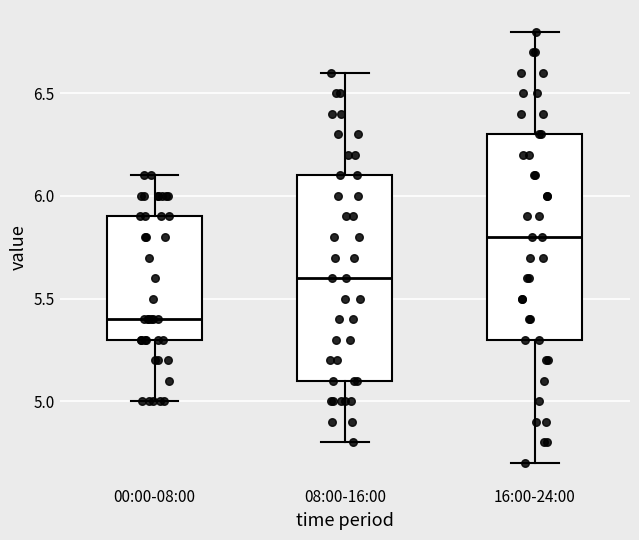

Reading left to right, transcribe this box plot: for each box, give where its median line is, the range the box spans, and where its two whiskers end, as read against the y-axis. The values are not printed on the chart, so give them approximately, as read against the axis.

00:00-08:00: median 5.4, box 5.3 to 5.9, whiskers 5.0 to 6.1
08:00-16:00: median 5.6, box 5.1 to 6.1, whiskers 4.8 to 6.6
16:00-24:00: median 5.8, box 5.3 to 6.3, whiskers 4.7 to 6.8